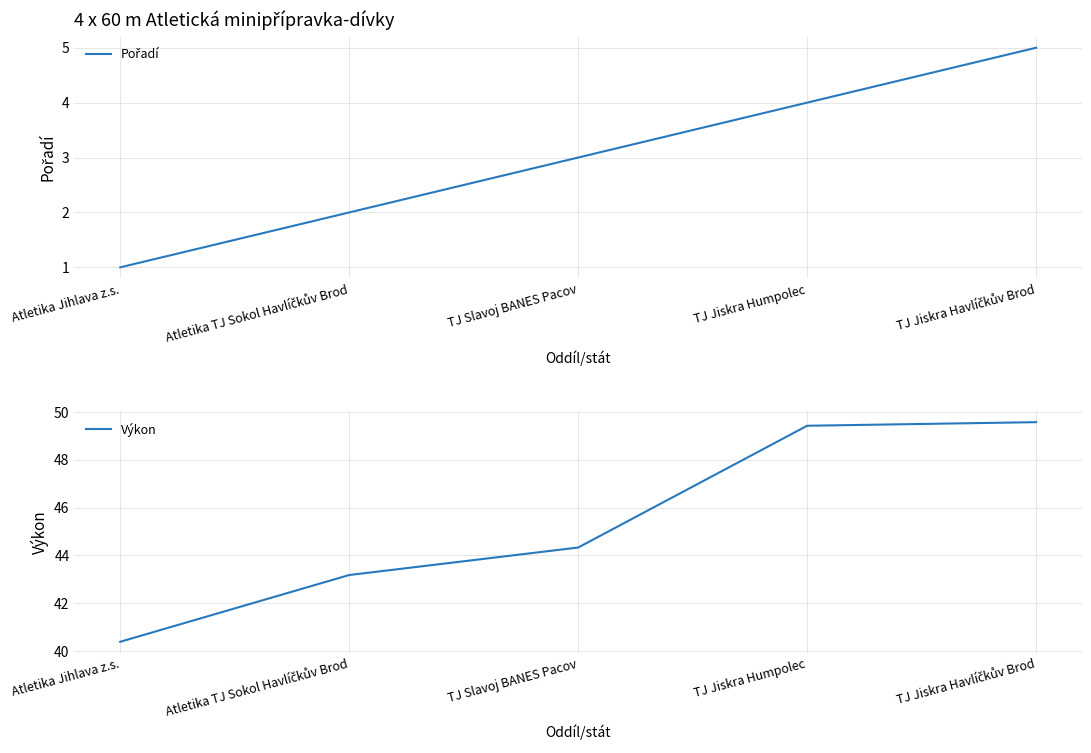

How many series are shown in this chart?

2